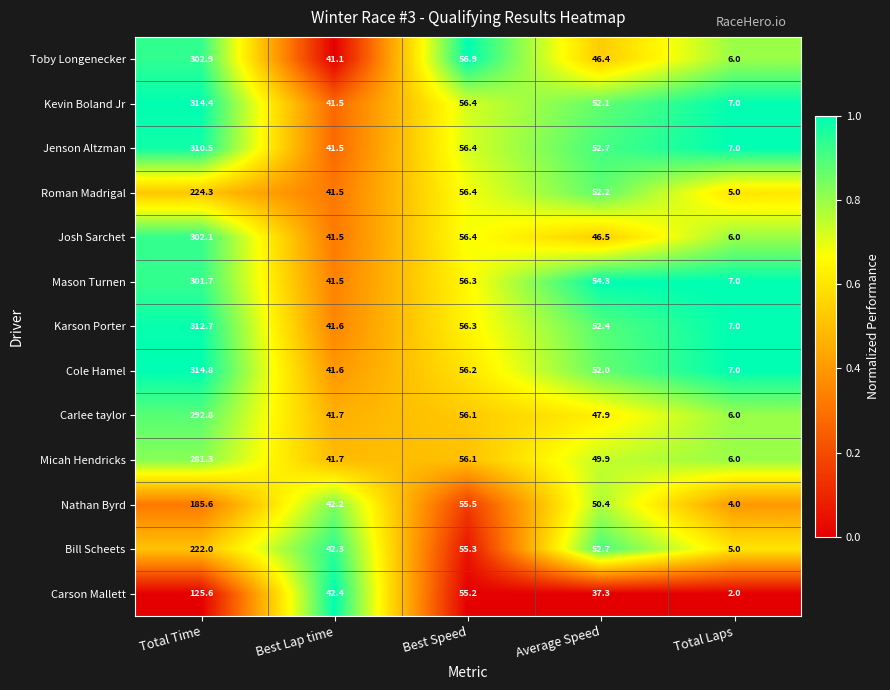

Which label corresponds to the largest value in the chart?

Total Time